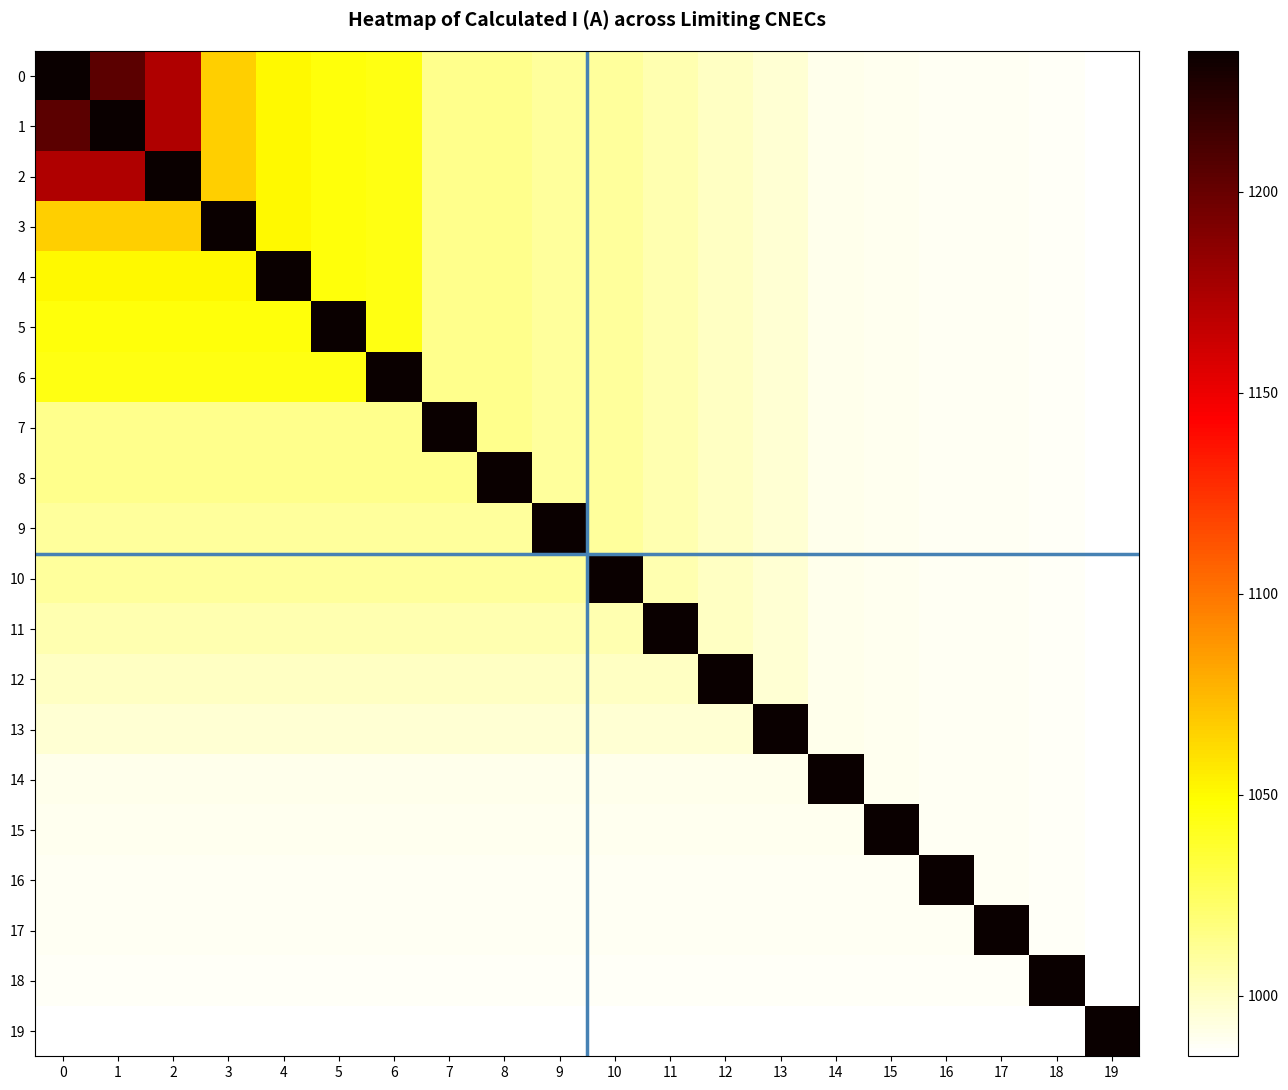

Between 1 and 9, which series saw the biggest shift?

1